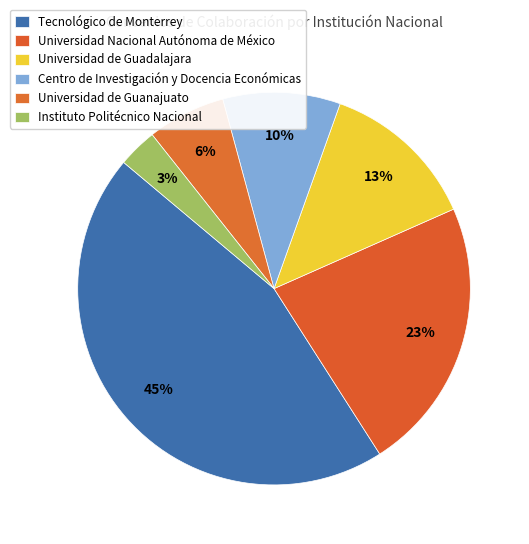

Is the sum of Instituto Politécnico Nacional and Universidad de Guadalajara greater than half?

No